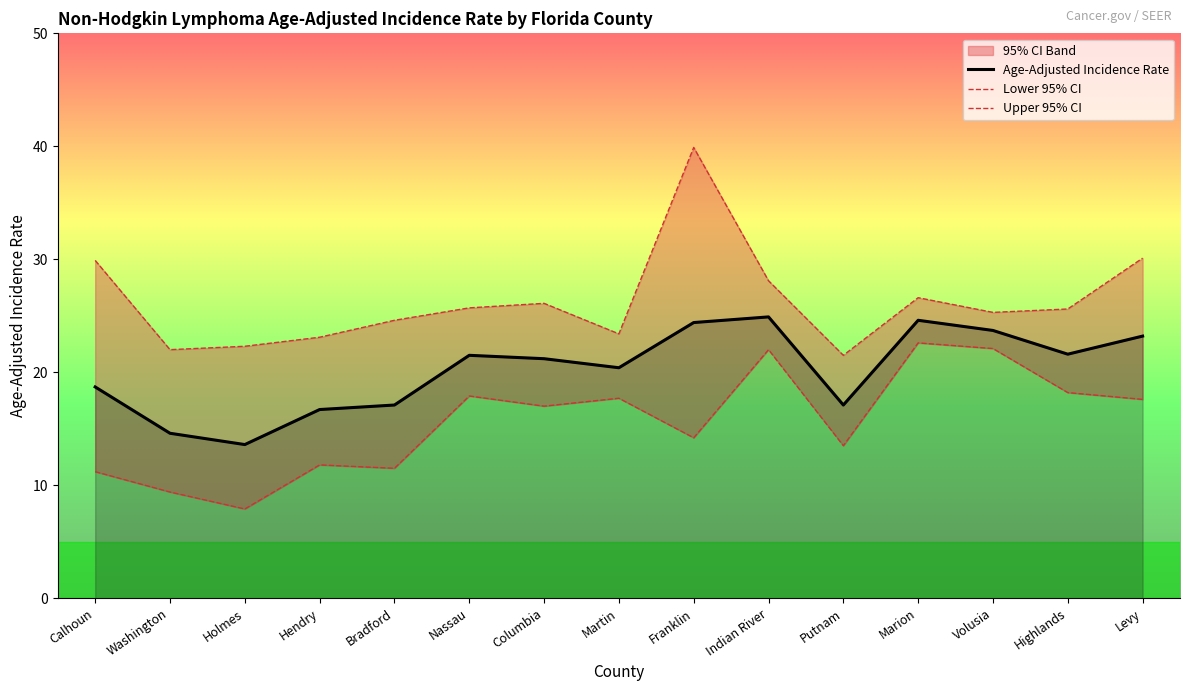

True or false: Age-Adjusted Incidence Rate has a value of 17.1 at Putnam.

True